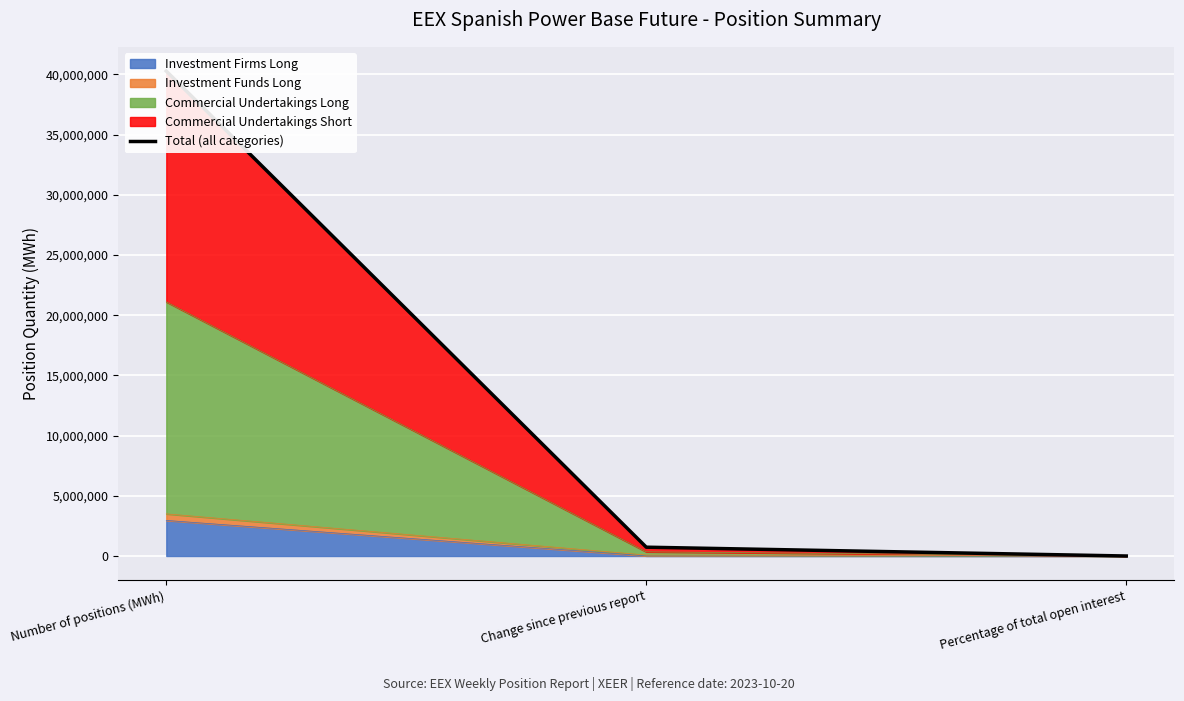

Approximately how many times larger is the value at Change since previous report compared to Percentage of total open interest?

3836.1